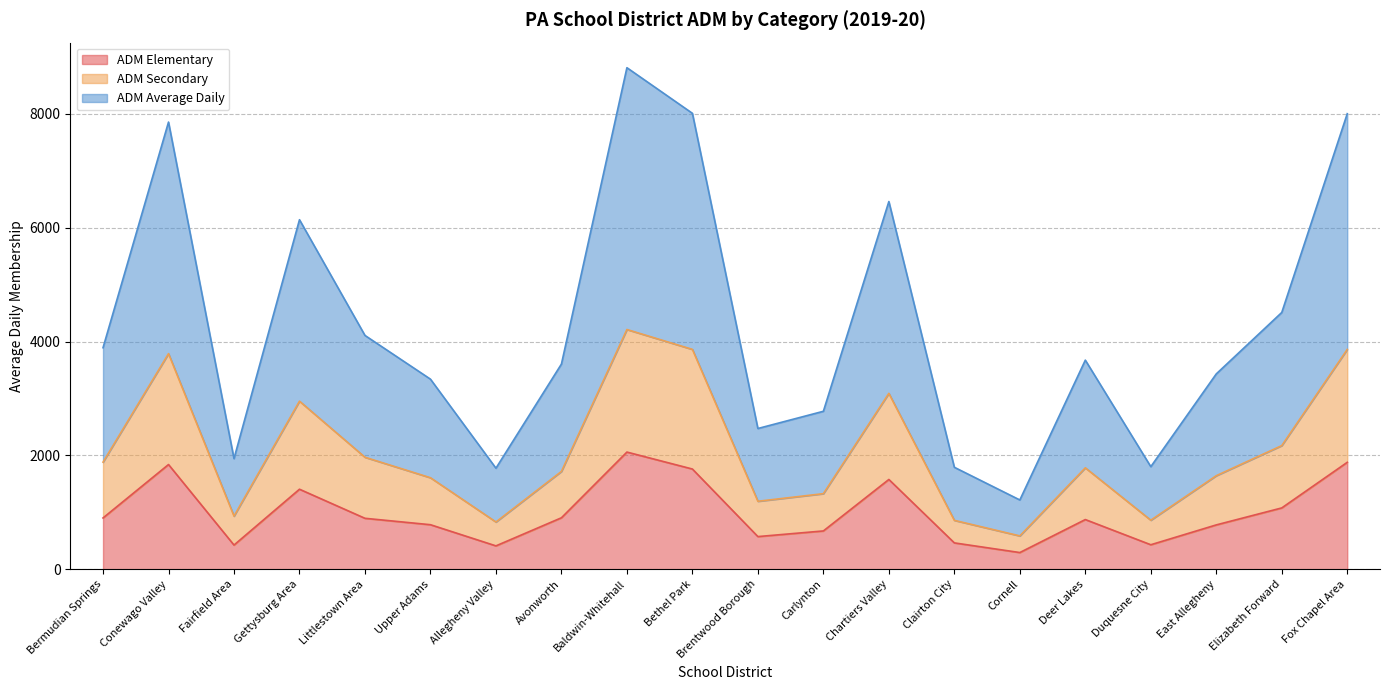

What position from the left is Baldwin-Whitehall?

9